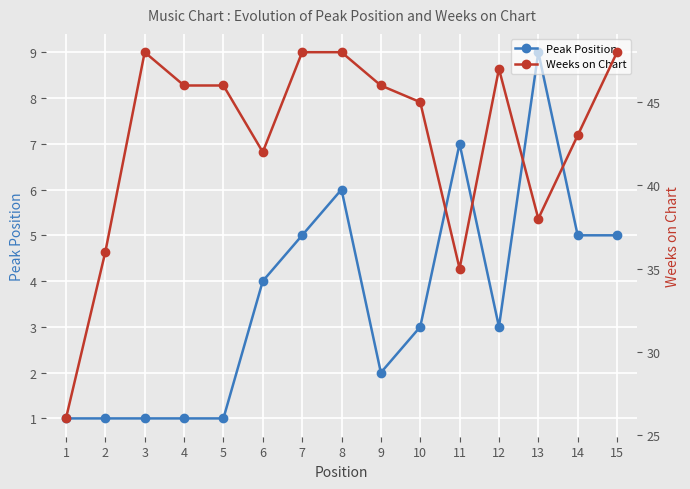

At which label is Peak Position closest to 5?

7